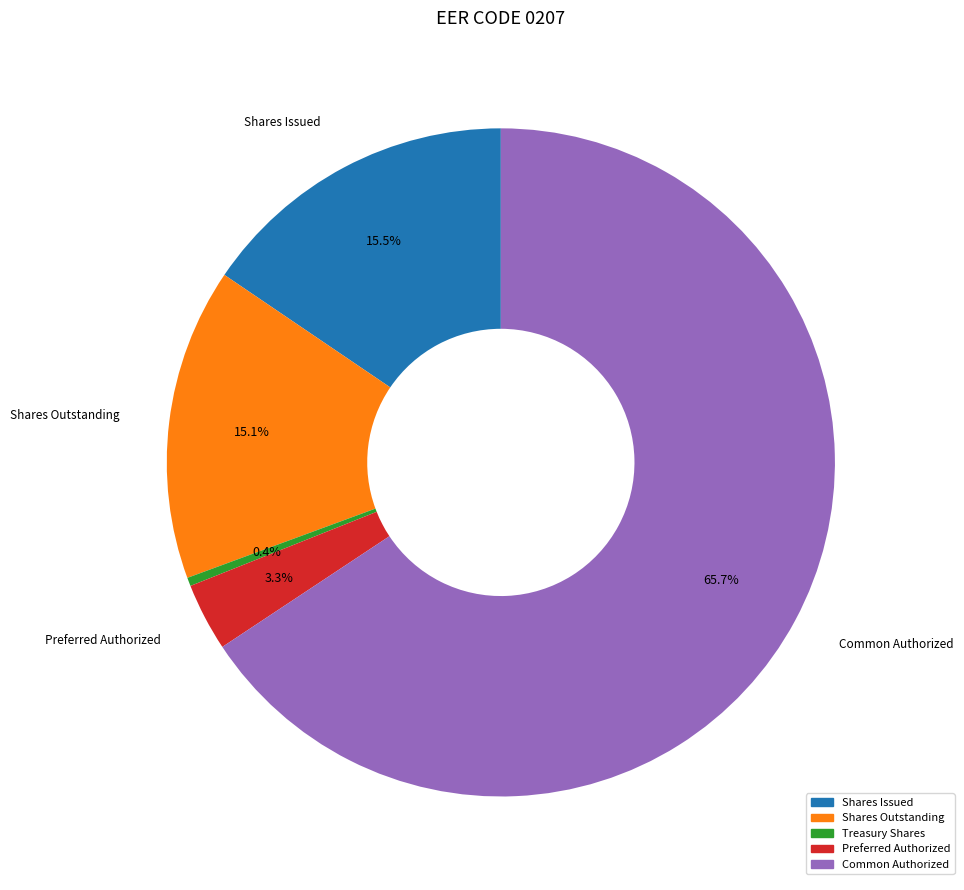

Is there a majority slice in this chart?

Yes